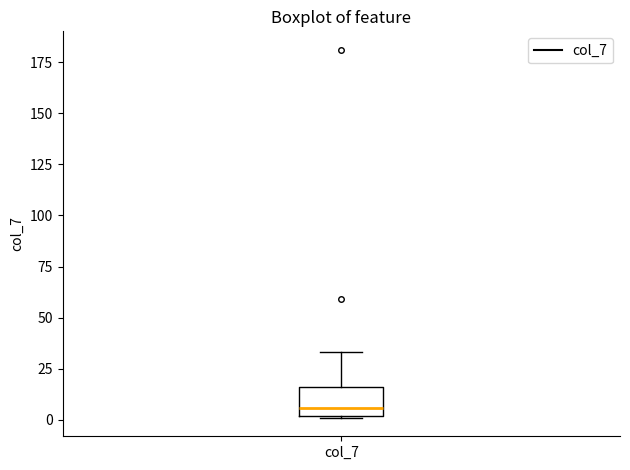

Read this box plot against the y-axis: the position of the median line, the range covered by the box, and the ends of both whiskers. The values are not printed on the chart, so give them approximately, as read against the axis.

median 5, box 0 to 15, whiskers 0 to 35